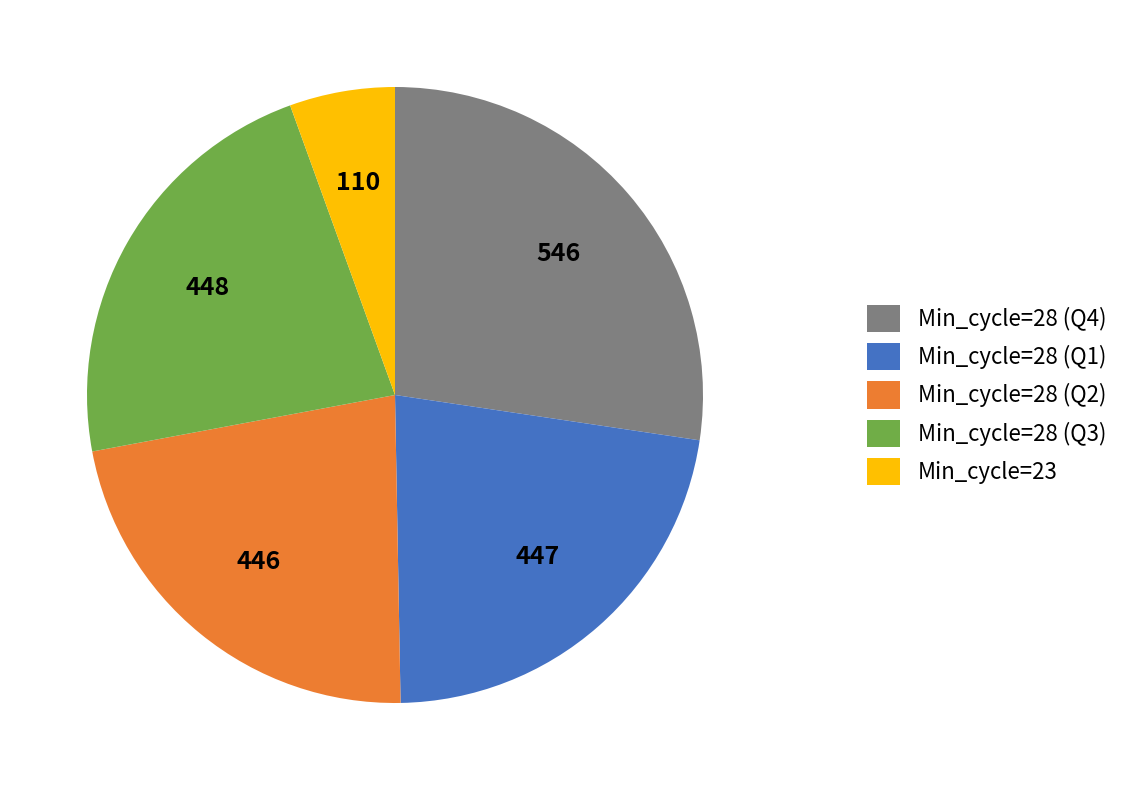

The Min_cycle=28 (Q1) slice represents 22% of the pie. True or false?

True